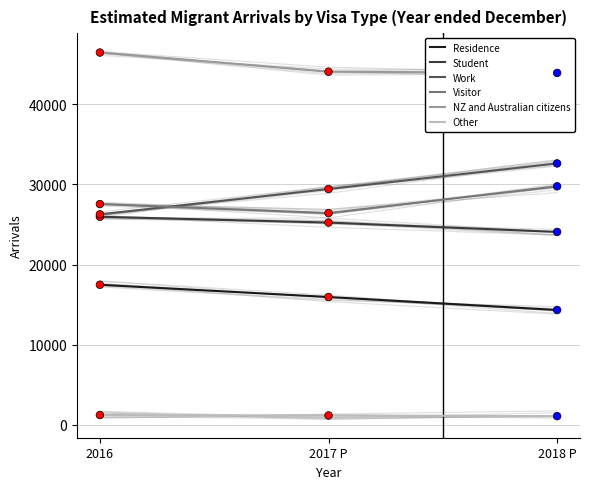

At how many categories does at least one series exceed 44778?

1